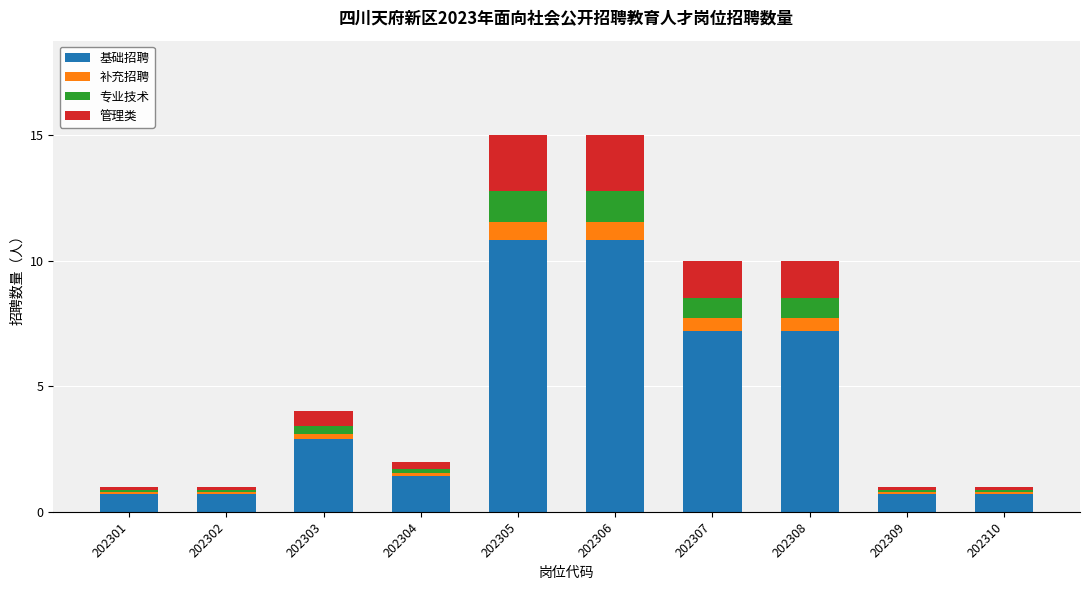

What is the highest value of the 基础招聘 series?

10.8